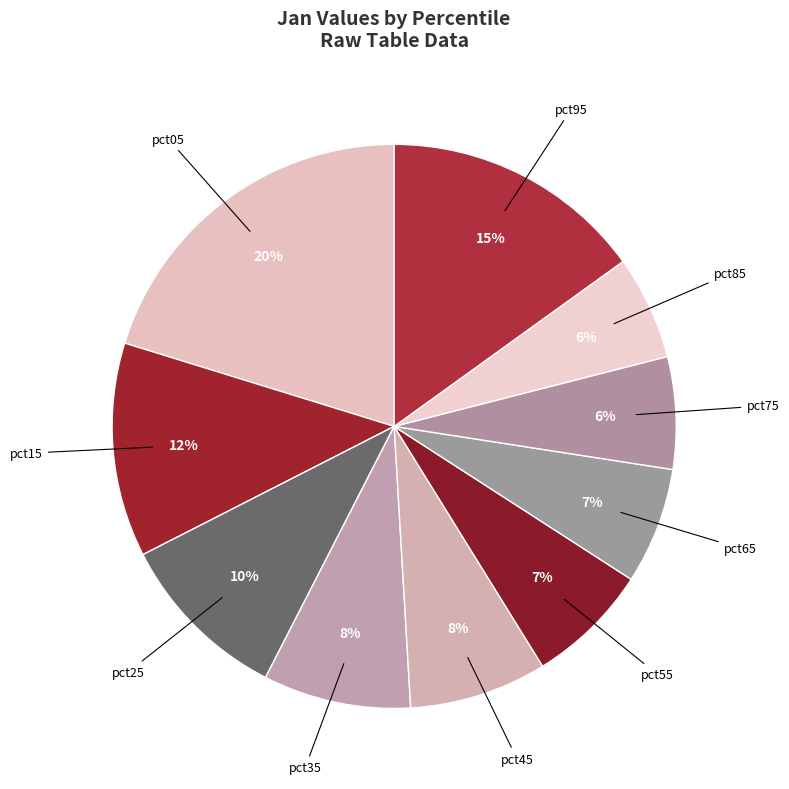

What is the smallest slice in the pie chart?

pct85